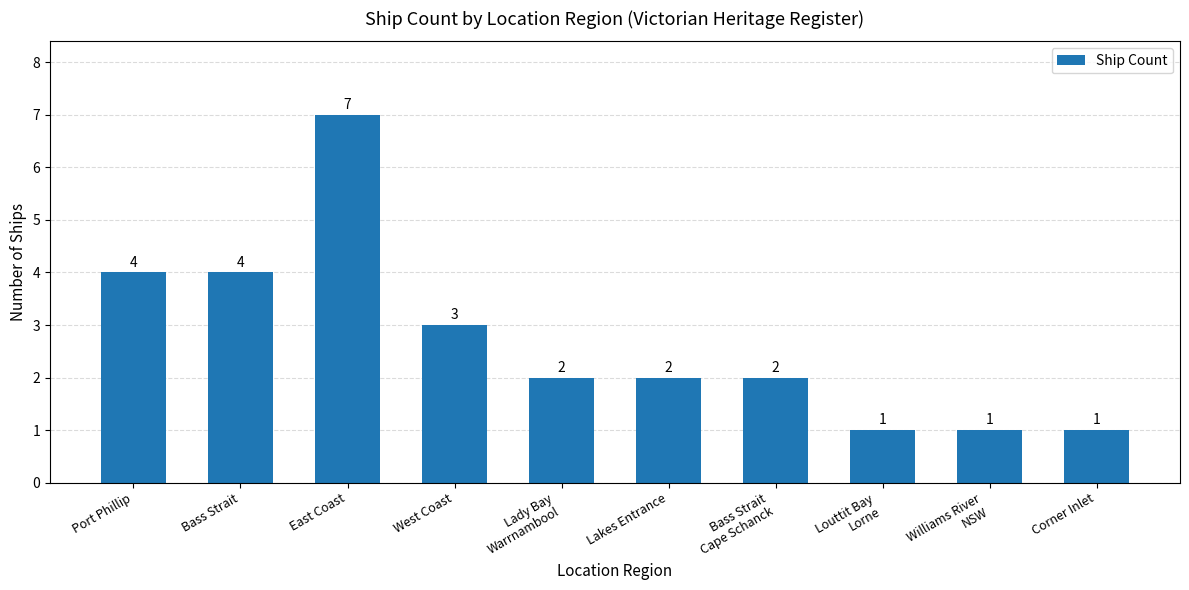

True or false: the data shows 1 at Corner Inlet.

True